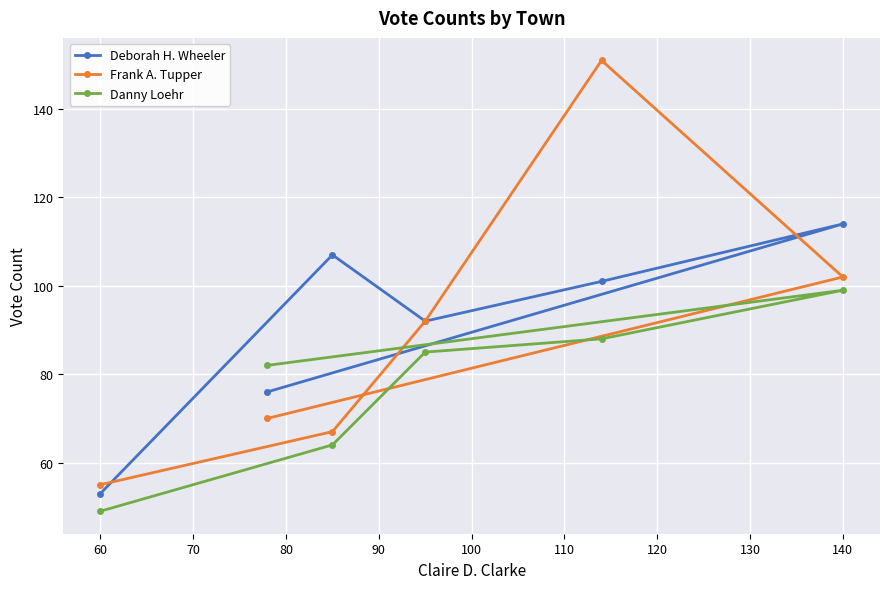

What is the smallest value displayed?

49